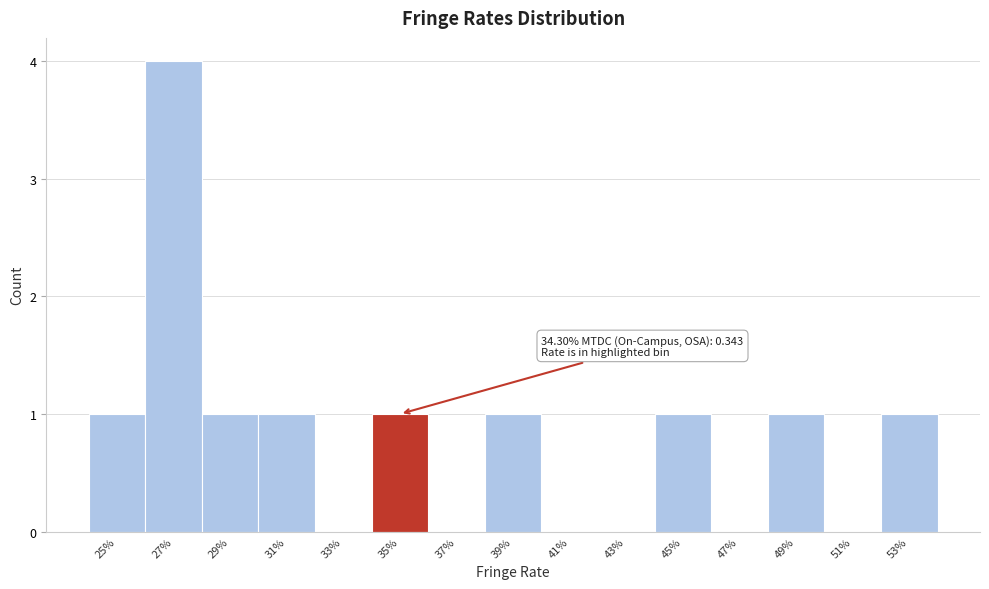

Reading left to right, what are all the values shown in this chart?

25%=1	27%=4	29%=1	31%=1	33%=0	35%=1	37%=0	39%=1	41%=0	43%=0	45%=1	47%=0	49%=1	51%=0	53%=1